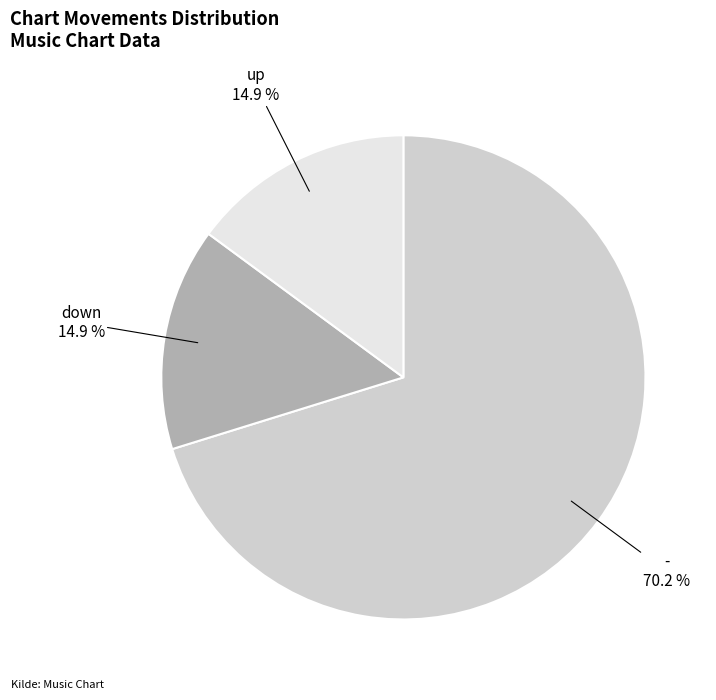

What is the largest slice in the pie chart?

-